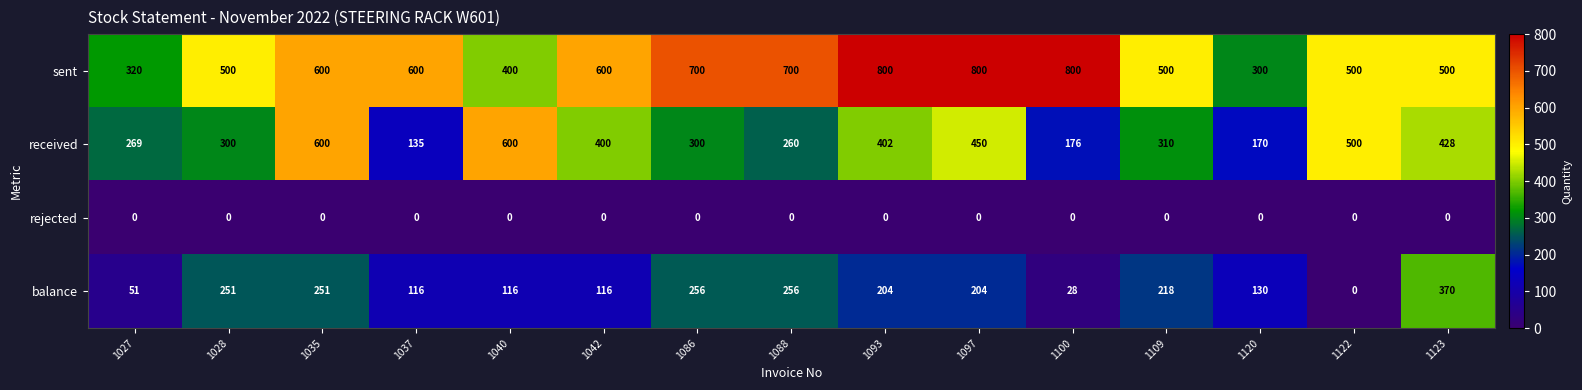

Rank the series by their average value, from lowest to highest.

rejected, balance, received, sent